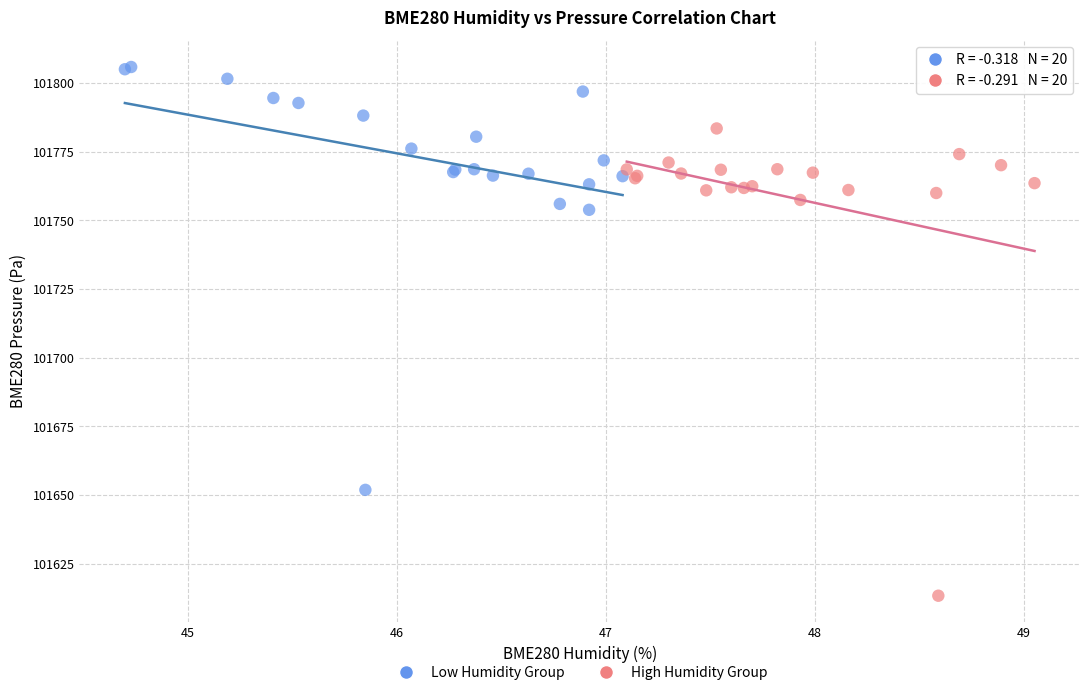

Which series reaches the minimum Y coordinate?

High Humidity Group